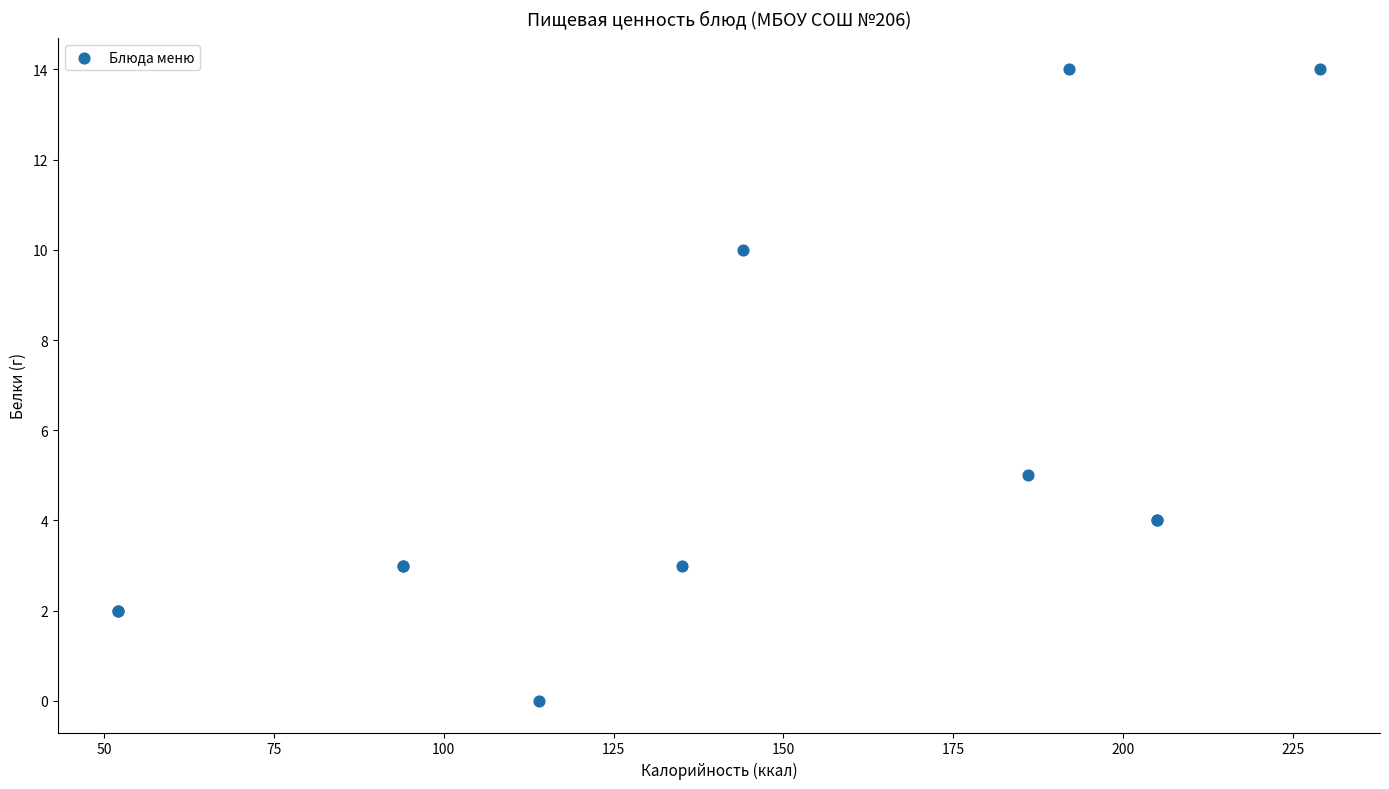

What Y value in the scatter plot is closest to 7?

5